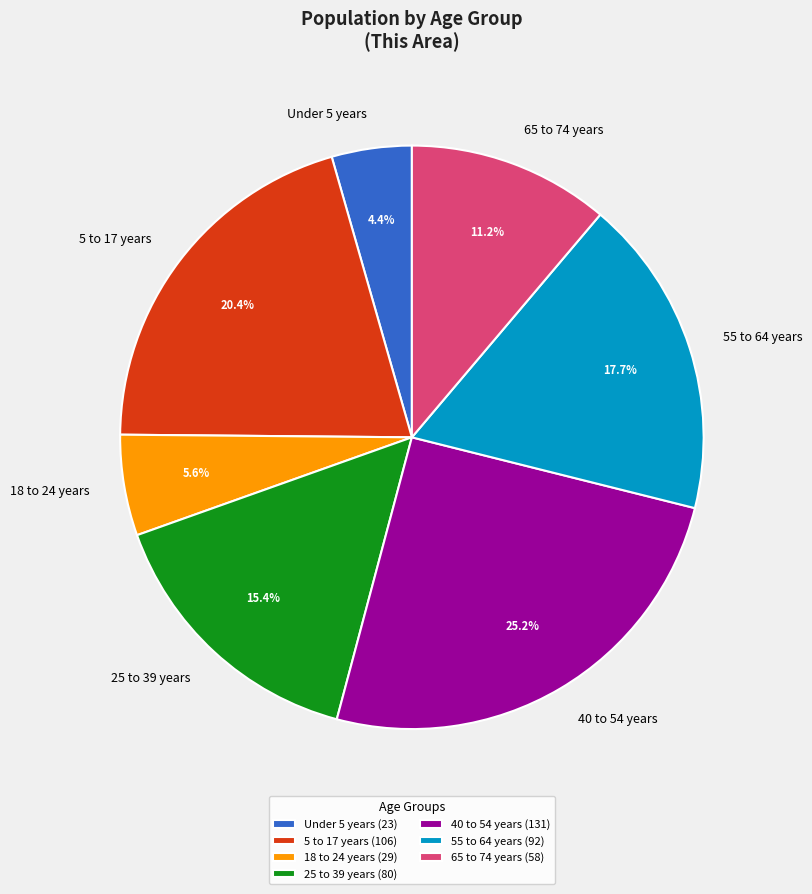

Which has a higher value, 55 to 64 years or Under 5 years?

55 to 64 years